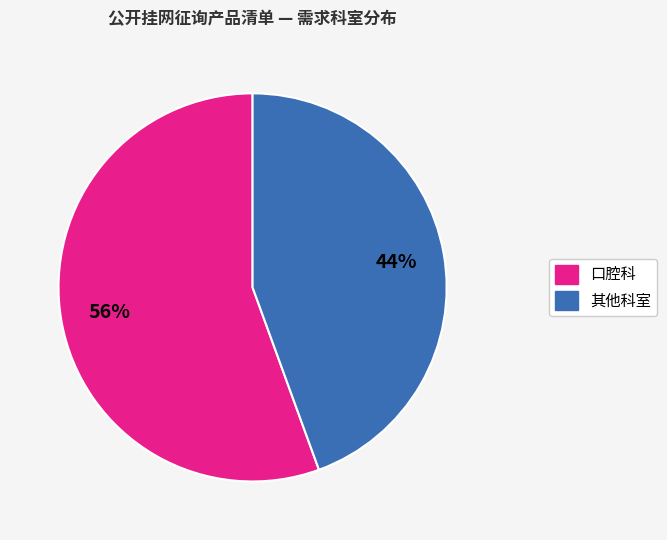

Does any single category account for the majority?

Yes